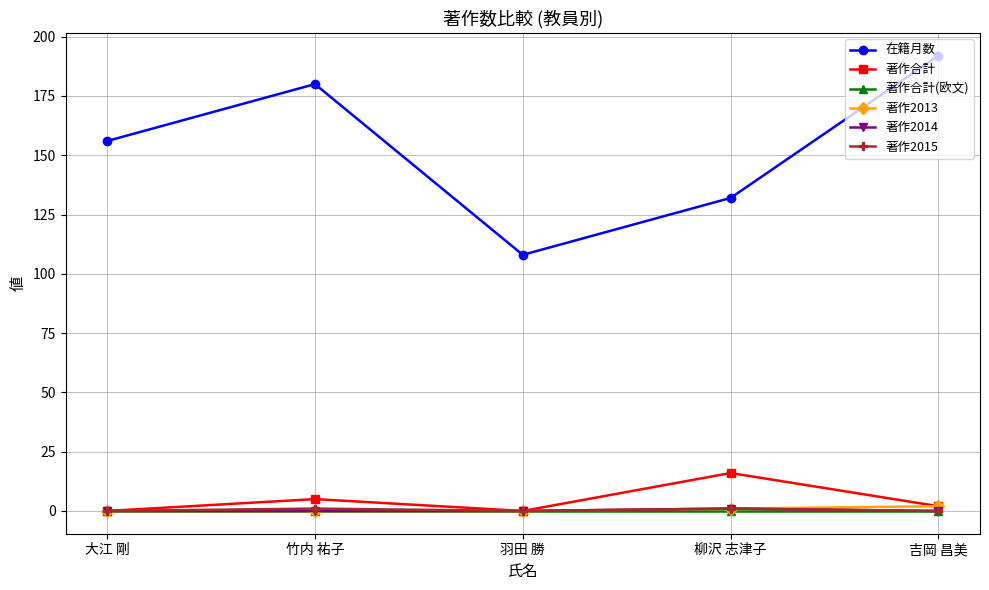

At how many categories does at least one series exceed 172?

2